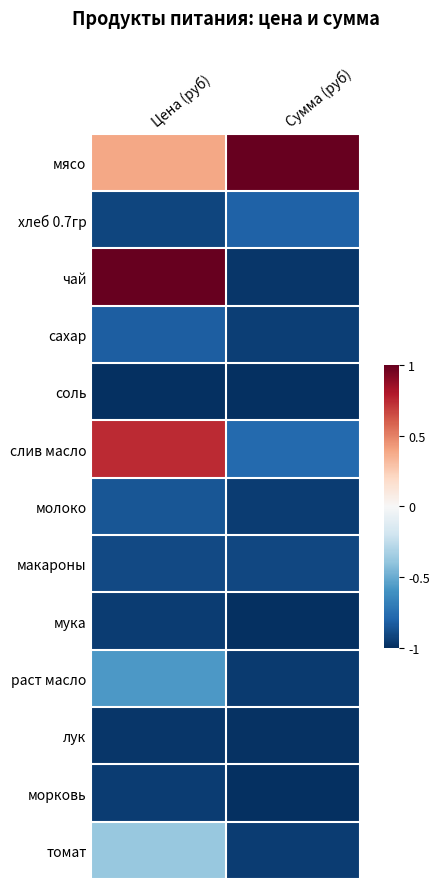

What is the minimum value shown in the chart?

-1.0